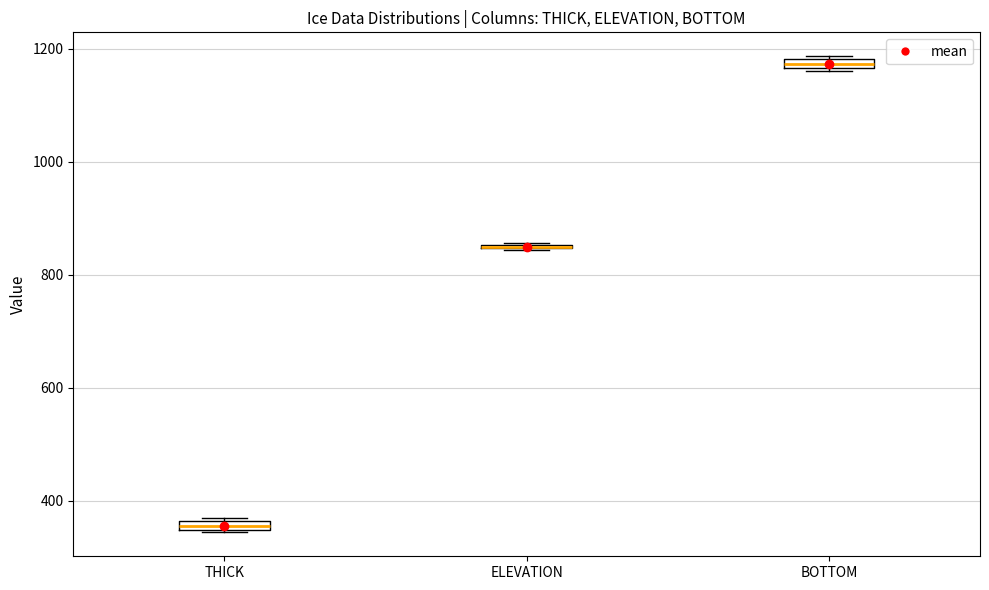

Where is the upper edge of the box for THICK on the y-axis? The values are not printed on the chart, so give them approximately, as read against the axis.

360